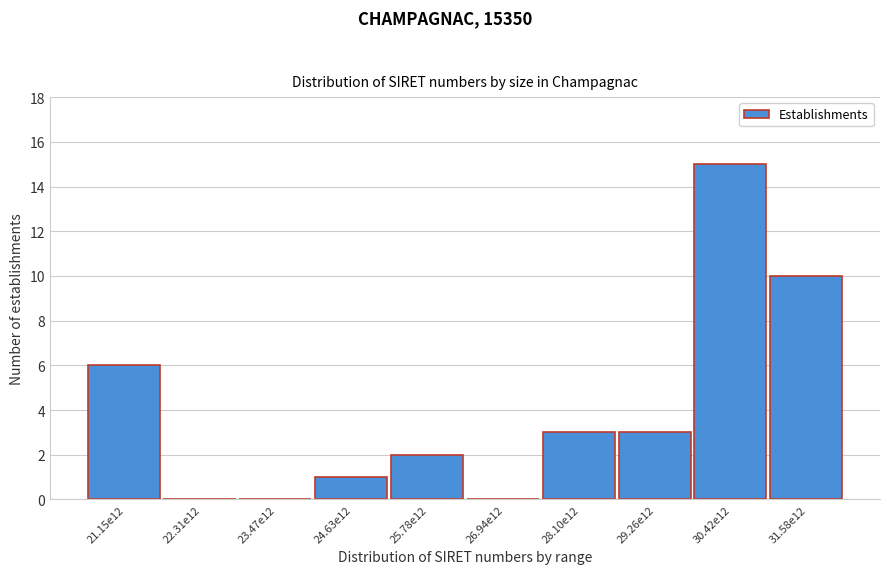

Reading left to right, extract all data points from this chart.

21.15e12=6	22.31e12=0	23.47e12=0	24.63e12=1	25.78e12=2	26.94e12=0	28.10e12=3	29.26e12=3	30.42e12=15	31.58e12=10